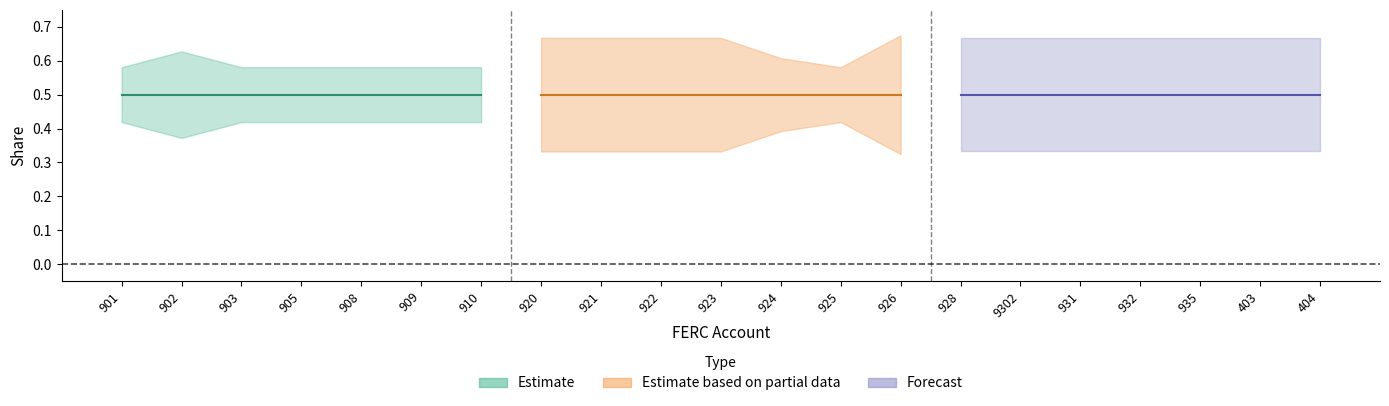

The value of Allocated Gas Share (upper) at 926 is 0.1. True or false?

False